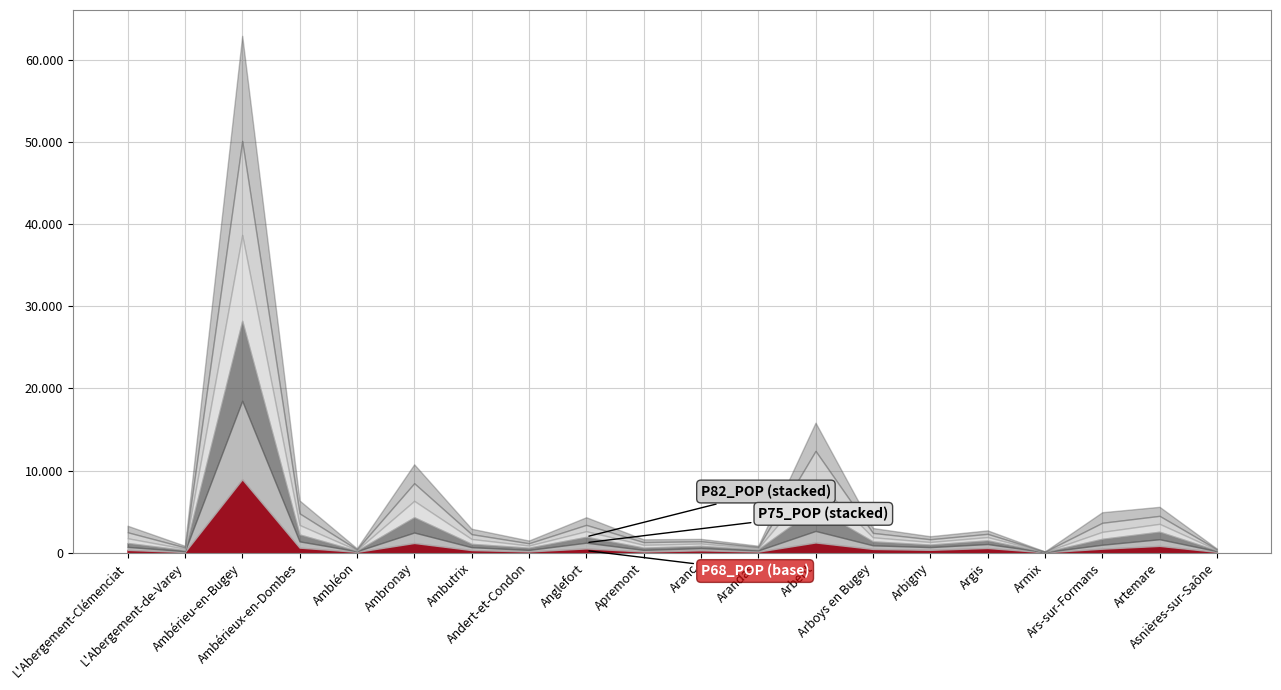

What are all the series names shown in the legend?

P68_POP, P75_POP, P82_POP, P90_POP, P99_POP, P08_POP